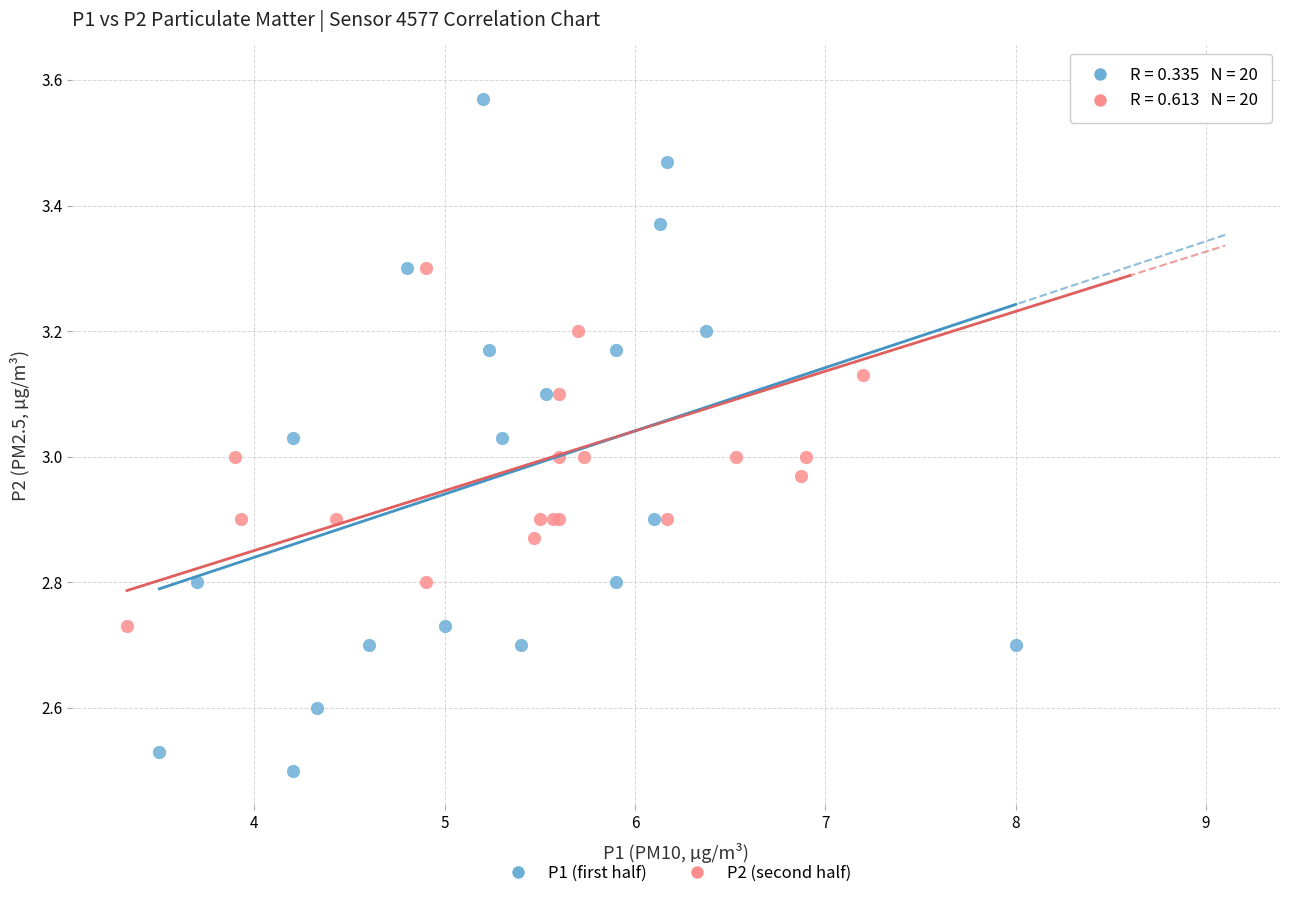

Which series has the widest spread of Y values?

P1 (first half)